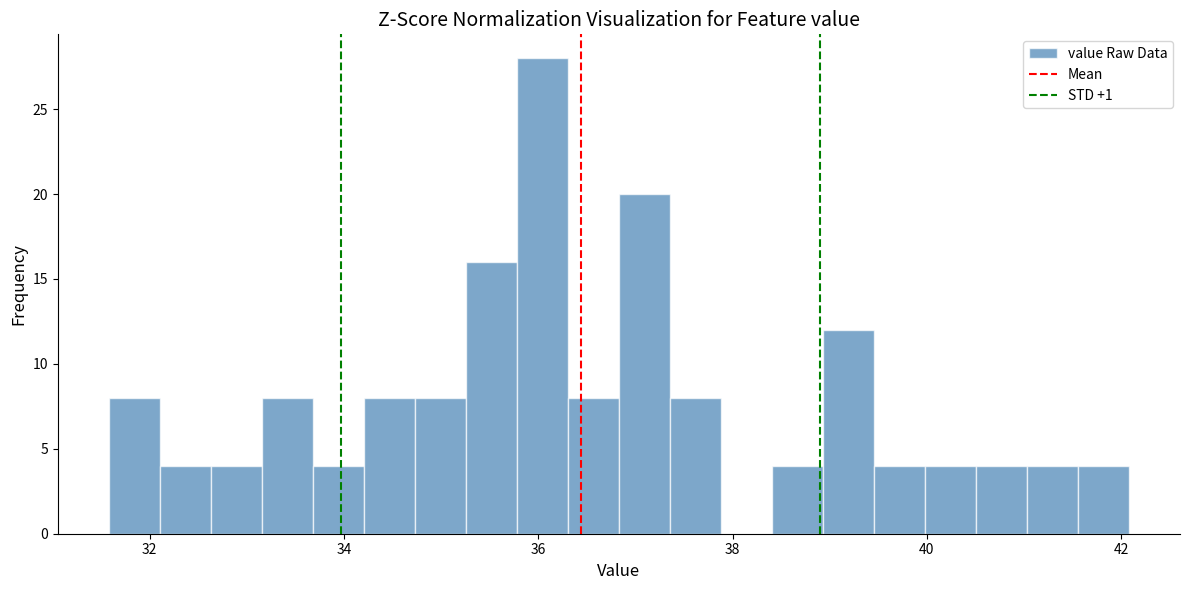

Around what value on the x-axis is the tallest bar? Give the approximate position of its centre, as read against the axis.

36.0